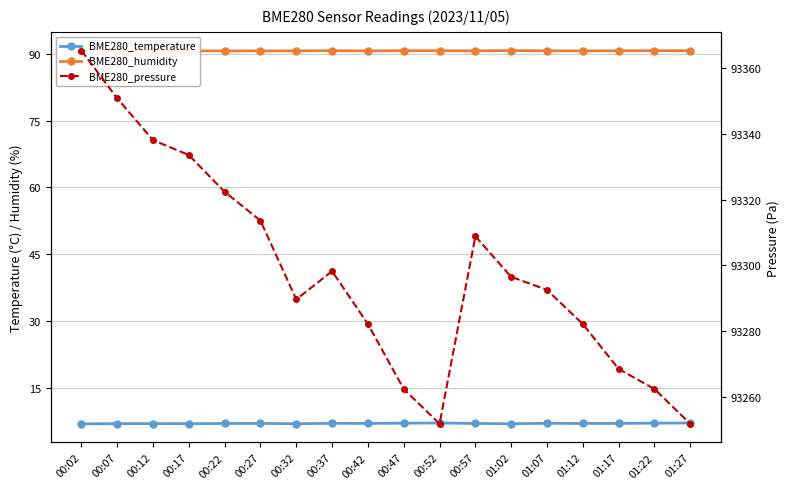

Which label corresponds to the smallest value in the chart?

00:02